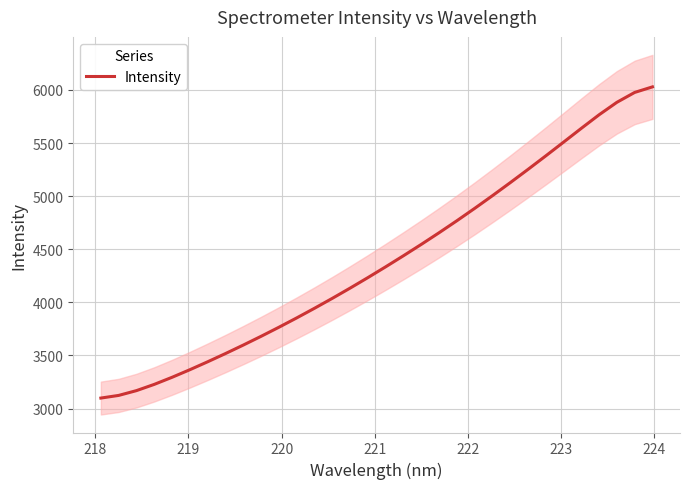

What is the difference between the maximum and second lowest values?

2904.9